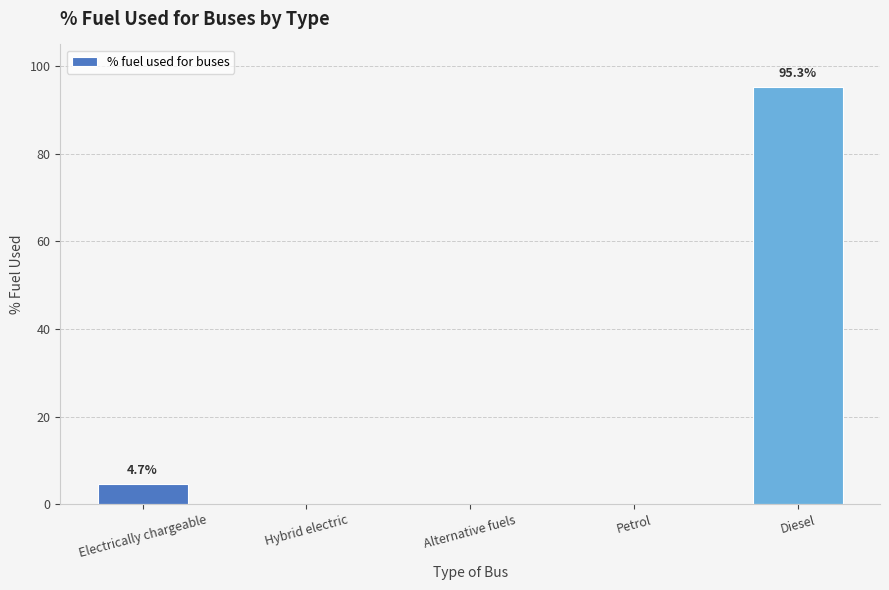

Reading left to right, extract all data points from this chart.

4.7	0.0	0.0	0.0	95.3